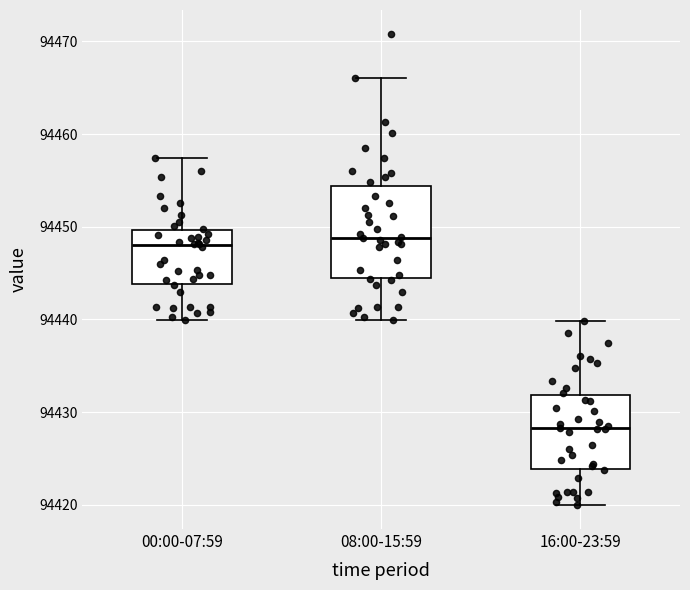

Reading left to right, transcribe this box plot: for each box, give where its median line is, the range the box spans, and where its two whiskers end, as read against the y-axis. The values are not printed on the chart, so give them approximately, as read against the axis.

00:00-07:59: median 94448, box 94444 to 94450, whiskers 94440 to 94457
08:00-15:59: median 94449, box 94445 to 94454, whiskers 94440 to 94466
16:00-23:59: median 94428, box 94424 to 94432, whiskers 94420 to 94440